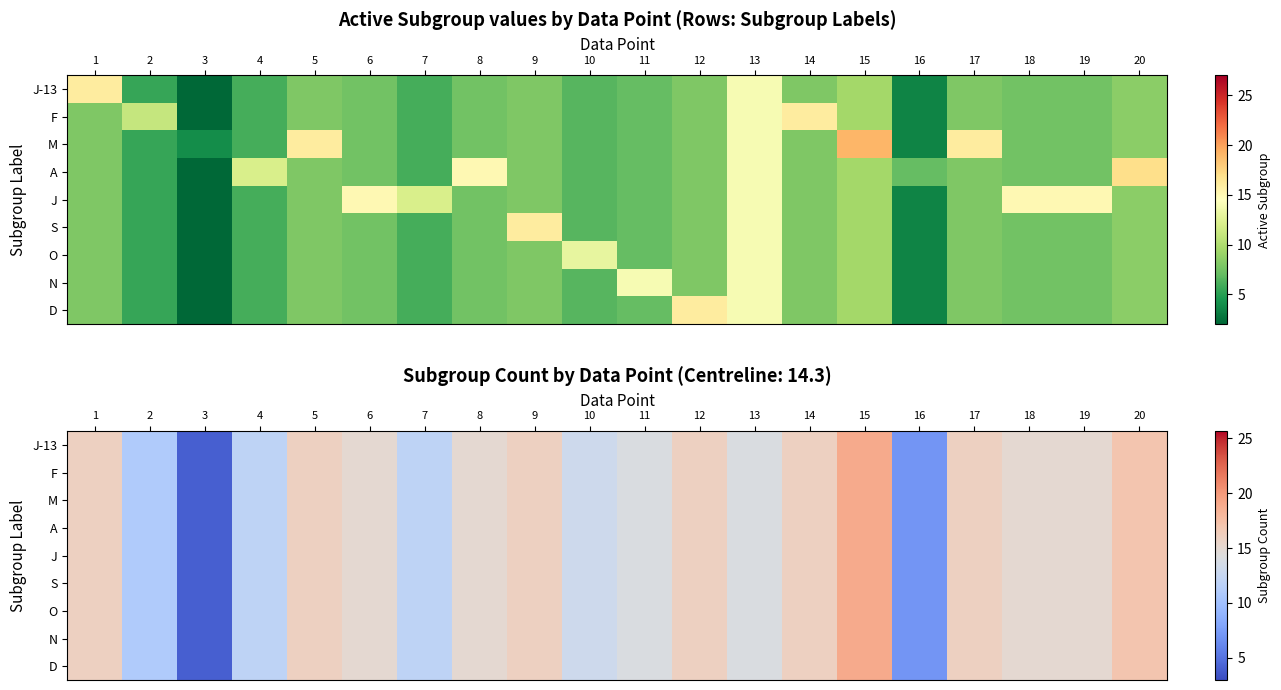

Which has a higher value, 17 or 9?

17